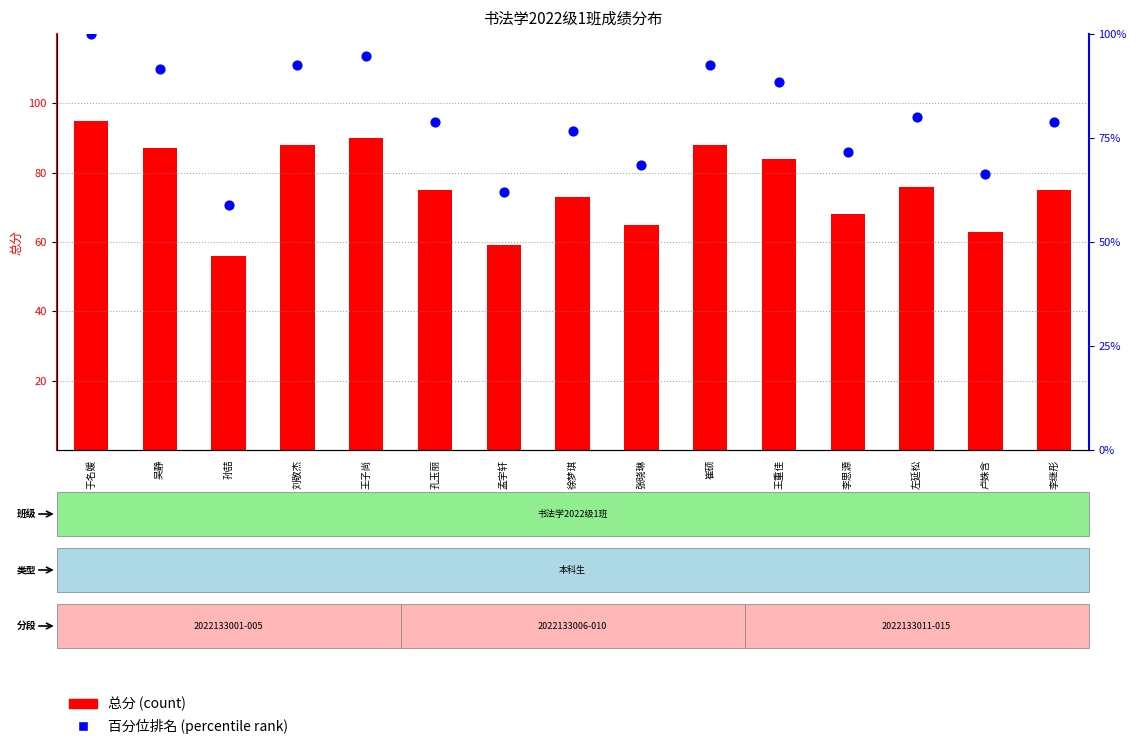

Which series has the largest Y range (max minus min)?

百分位排名